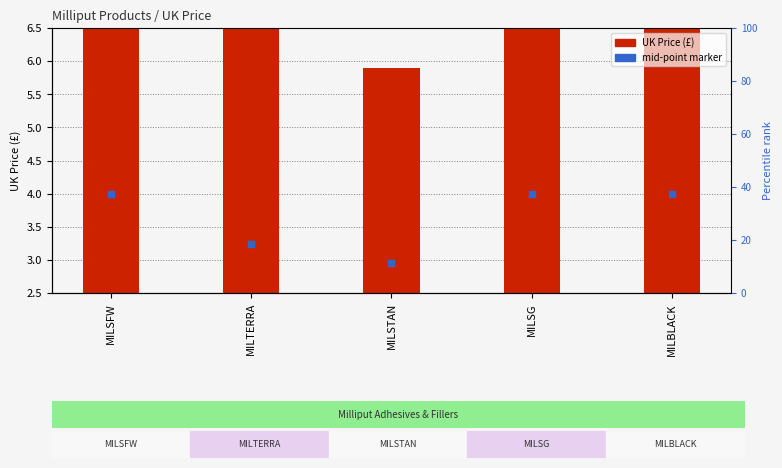

Which series reaches the minimum Y coordinate?

mid-point marker